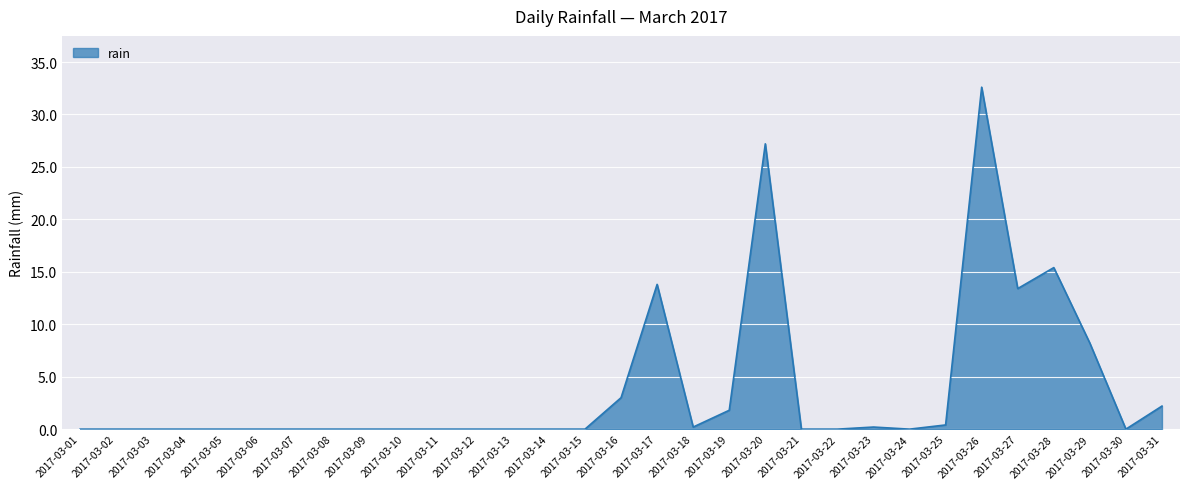

True or false: the data shows 0.0 at 2017-03-13.

True